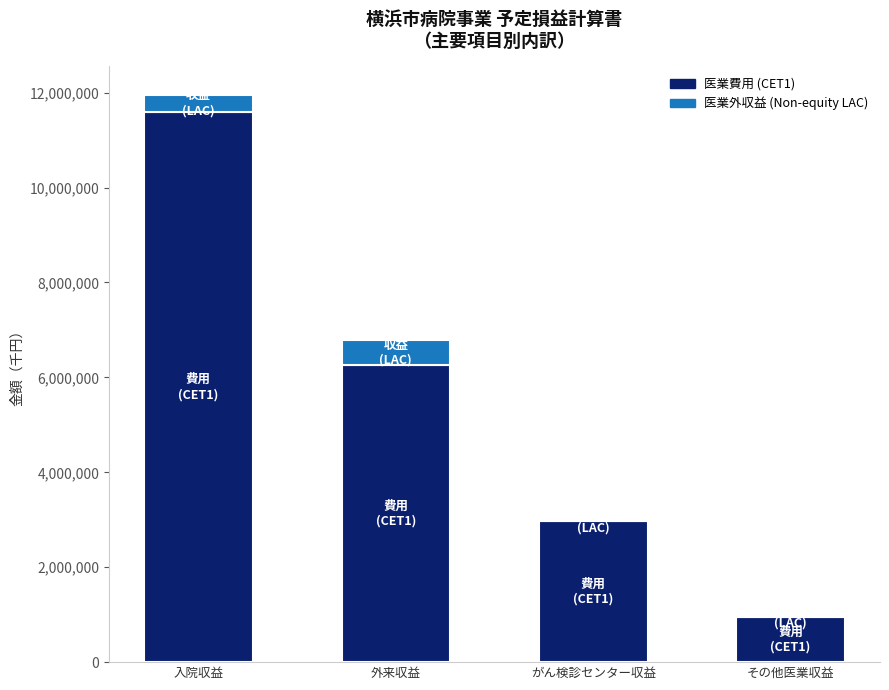

Are the bars horizontal?

No